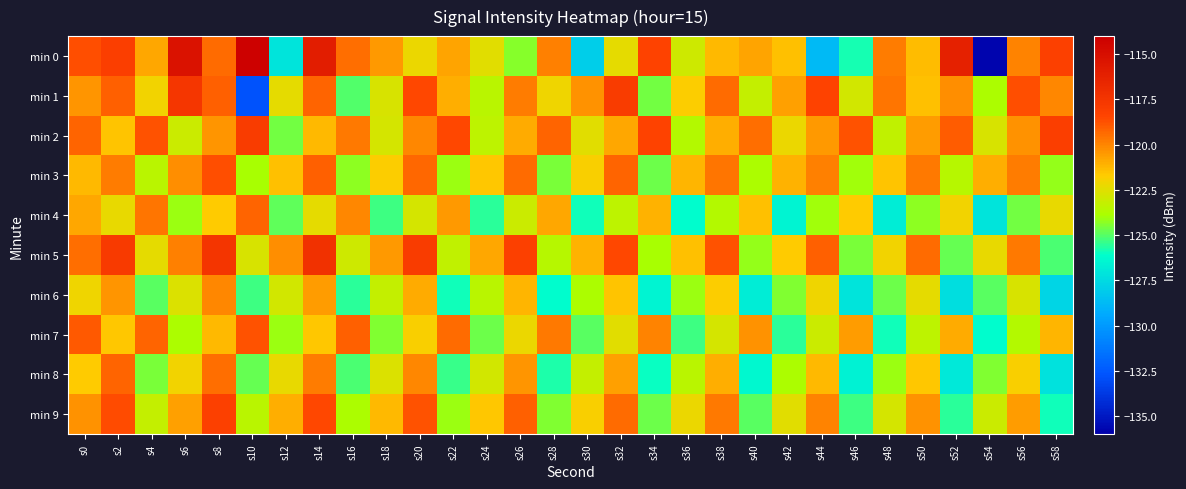

Reading left to right, what are all the values shown in this chart?

min 0: s0=-118.7	s2=-118.0	s4=-120.8	s6=-115.2	s8=-119.4	s10=-114.1	s12=-127.1	s14=-115.9	s16=-119.5	s18=-120.5	s20=-122.2	s22=-120.8	s24=-122.4	s26=-124.4	s28=-119.9	s30=-128.0	s32=-122.4	s34=-118.4	s36=-123.0	s38=-121.3	s40=-120.8	s42=-121.4	s44=-128.7	s46=-125.8	s48=-119.8	s50=-121.3	s52=-116.2	s54=-135.8	s56=-120.0	s58=-118.2
min 1: s0=-120.4	s2=-119.2	s4=-122.1	s6=-117.6	s8=-119.1	s10=-132.8	s12=-122.4	s14=-119.2	s16=-125.0	s18=-122.7	s20=-118.5	s22=-121.0	s24=-123.5	s26=-119.8	s28=-122.1	s30=-120.3	s32=-117.9	s34=-124.6	s36=-121.8	s38=-119.4	s40=-123.2	s42=-120.7	s44=-118.3	s46=-122.9	s48=-119.6	s50=-121.4	s52=-120.2	s54=-123.8	s56=-118.7	s58=-120.1
min 2: s0=-119.2	s2=-121.5	s4=-118.8	s6=-123.1	s8=-120.4	s10=-117.9	s12=-124.6	s14=-121.3	s16=-119.7	s18=-122.8	s20=-120.1	s22=-118.5	s24=-123.4	s26=-120.9	s28=-119.2	s30=-122.5	s32=-120.8	s34=-118.3	s36=-123.7	s38=-121.0	s40=-119.5	s42=-122.2	s44=-120.5	s46=-118.8	s48=-123.3	s50=-120.6	s52=-119.0	s54=-122.7	s56=-120.3	s58=-118.1
min 3: s0=-121.3	s2=-119.8	s4=-123.5	s6=-120.2	s8=-118.7	s10=-123.9	s12=-121.4	s14=-119.1	s16=-124.3	s18=-121.8	s20=-119.3	s22=-124.1	s24=-121.6	s26=-119.4	s28=-124.5	s30=-121.9	s32=-119.2	s34=-124.7	s36=-121.2	s38=-119.6	s40=-123.8	s42=-121.1	s44=-119.9	s46=-124.0	s48=-121.5	s50=-119.7	s52=-123.6	s54=-121.0	s56=-119.8	s58=-124.2
min 4: s0=-120.8	s2=-122.3	s4=-119.6	s6=-124.1	s8=-121.7	s10=-119.2	s12=-124.9	s14=-122.4	s16=-120.1	s18=-125.3	s20=-122.8	s22=-120.5	s24=-125.6	s26=-123.1	s28=-120.8	s30=-125.9	s32=-123.4	s34=-121.1	s36=-126.2	s38=-123.7	s40=-121.4	s42=-126.5	s44=-124.0	s46=-121.7	s48=-126.8	s50=-124.3	s52=-122.0	s54=-127.1	s56=-124.6	s58=-122.3
min 5: s0=-119.5	s2=-117.8	s4=-122.4	s6=-119.9	s8=-117.5	s10=-122.7	s12=-120.2	s14=-117.2	s16=-123.0	s18=-120.5	s20=-117.9	s22=-123.3	s24=-120.8	s26=-118.2	s28=-123.6	s30=-121.1	s32=-118.5	s34=-123.9	s36=-121.4	s38=-118.8	s40=-124.2	s42=-121.7	s44=-119.1	s46=-124.5	s48=-122.0	s50=-119.4	s52=-124.8	s54=-122.3	s56=-119.7	s58=-125.1
min 6: s0=-122.1	s2=-120.4	s4=-125.0	s6=-122.6	s8=-120.1	s10=-125.3	s12=-122.9	s14=-120.6	s16=-125.6	s18=-123.2	s20=-120.9	s22=-125.9	s24=-123.5	s26=-121.2	s28=-126.2	s30=-123.8	s32=-121.5	s34=-126.5	s36=-124.1	s38=-121.8	s40=-126.8	s42=-124.4	s44=-122.1	s46=-127.1	s48=-124.7	s50=-122.4	s52=-127.4	s54=-125.0	s56=-122.7	s58=-127.7
min 7: s0=-118.9	s2=-121.6	s4=-119.2	s6=-123.8	s8=-121.3	s10=-118.8	s12=-124.1	s14=-121.6	s16=-119.1	s18=-124.4	s20=-121.9	s22=-119.4	s24=-124.7	s26=-122.2	s28=-119.7	s30=-125.0	s32=-122.5	s34=-120.0	s36=-125.3	s38=-122.8	s40=-120.3	s42=-125.6	s44=-123.1	s46=-120.6	s48=-125.9	s50=-123.4	s52=-120.9	s54=-126.2	s56=-123.7	s58=-121.2
min 8: s0=-121.7	s2=-119.2	s4=-124.5	s6=-122.0	s8=-119.5	s10=-124.8	s12=-122.3	s14=-119.8	s16=-125.1	s18=-122.6	s20=-120.1	s22=-125.4	s24=-122.9	s26=-120.4	s28=-125.7	s30=-123.2	s32=-120.7	s34=-126.0	s36=-123.5	s38=-121.0	s40=-126.3	s42=-123.8	s44=-121.3	s46=-126.6	s48=-124.1	s50=-121.6	s52=-126.9	s54=-124.4	s56=-121.9	s58=-127.2
min 9: s0=-120.3	s2=-118.6	s4=-123.2	s6=-120.7	s8=-118.2	s10=-123.5	s12=-121.0	s14=-118.5	s16=-123.8	s18=-121.3	s20=-118.8	s22=-124.1	s24=-121.6	s26=-119.1	s28=-124.4	s30=-121.9	s32=-119.4	s34=-124.7	s36=-122.2	s38=-119.7	s40=-125.0	s42=-122.5	s44=-120.0	s46=-125.3	s48=-122.8	s50=-120.3	s52=-125.6	s54=-123.1	s56=-120.6	s58=-125.9